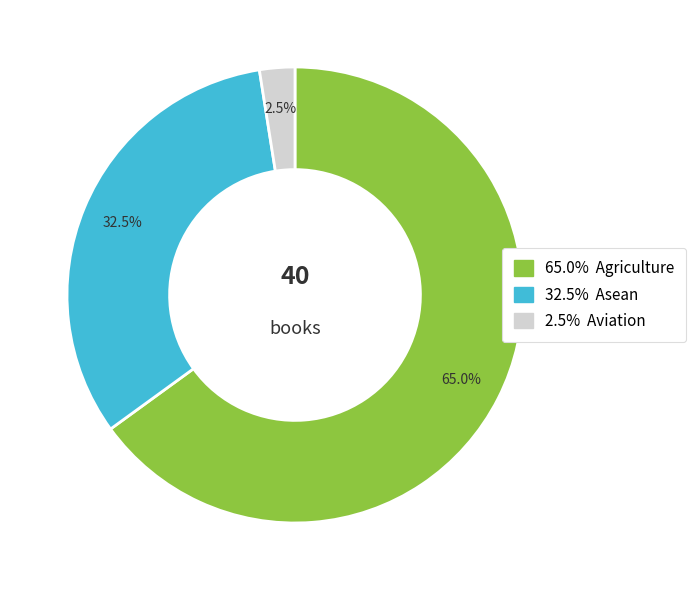

Does any single category account for the majority?

Yes